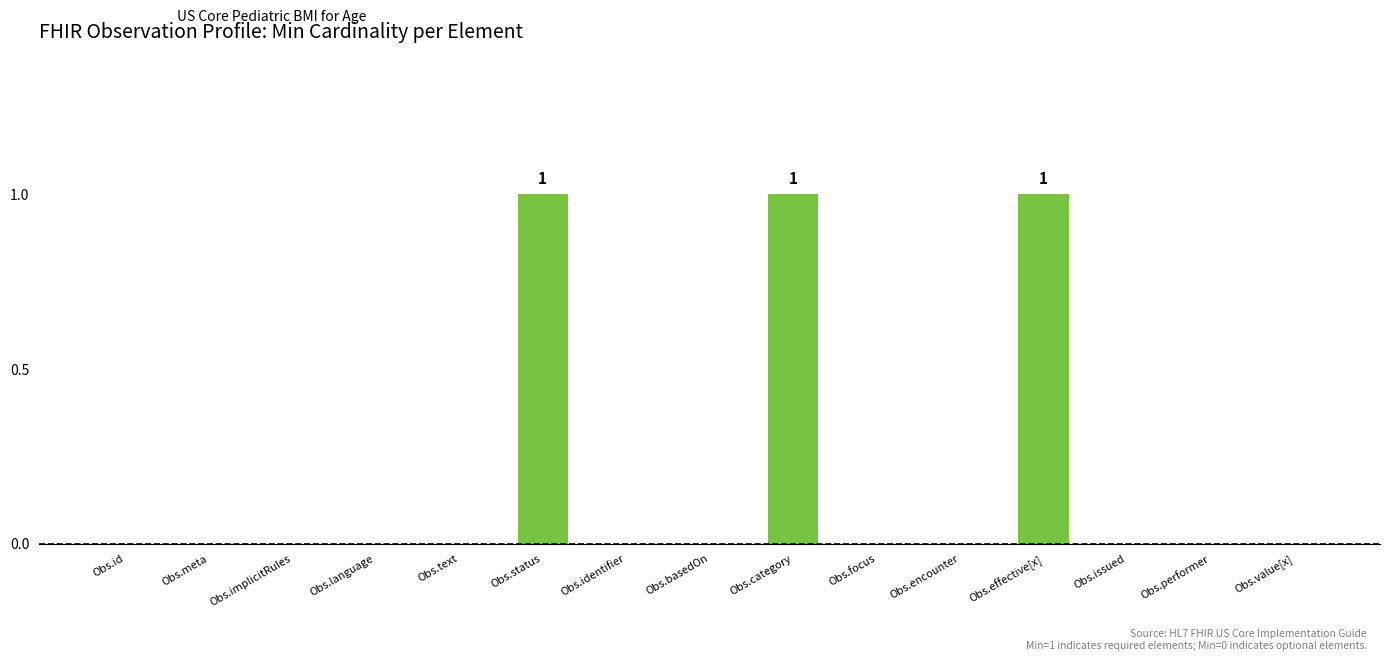

True or false: the data shows 1 at Obs.text.

False